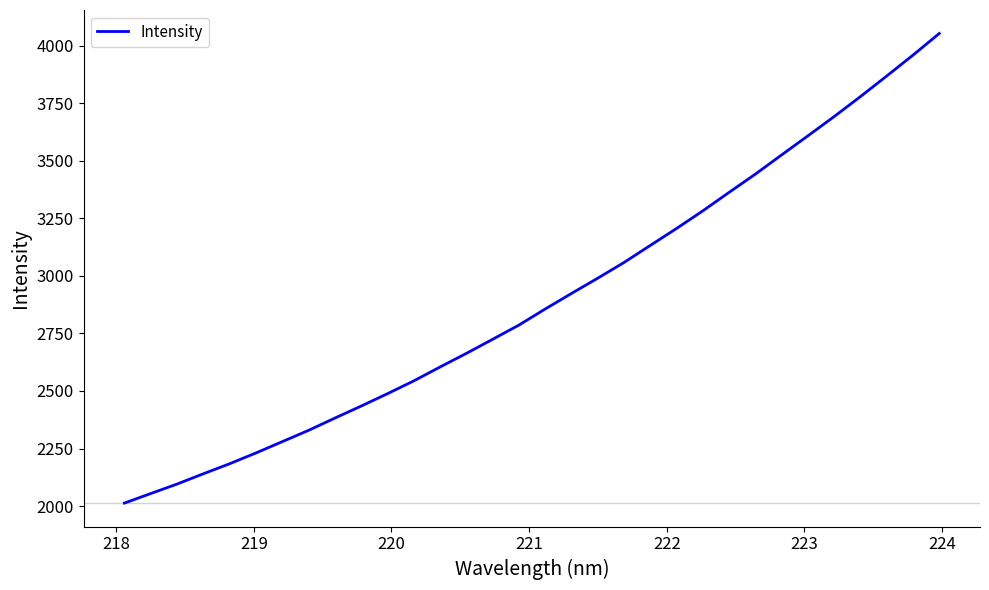

What is the sum of all values?

92686.8